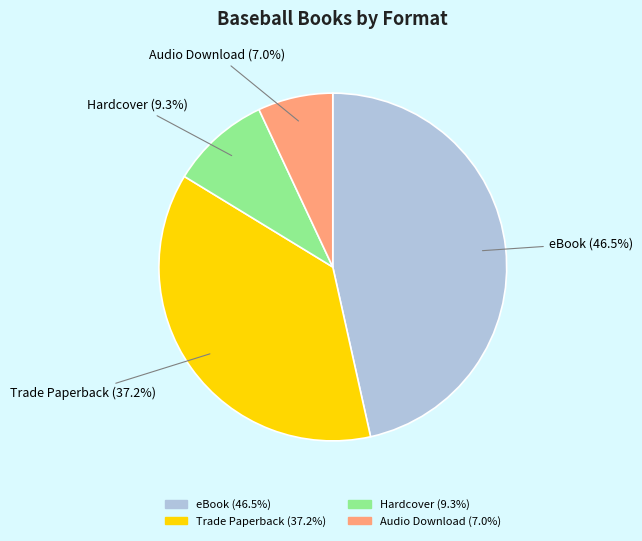

What is the smallest slice in the pie chart?

Audio Download